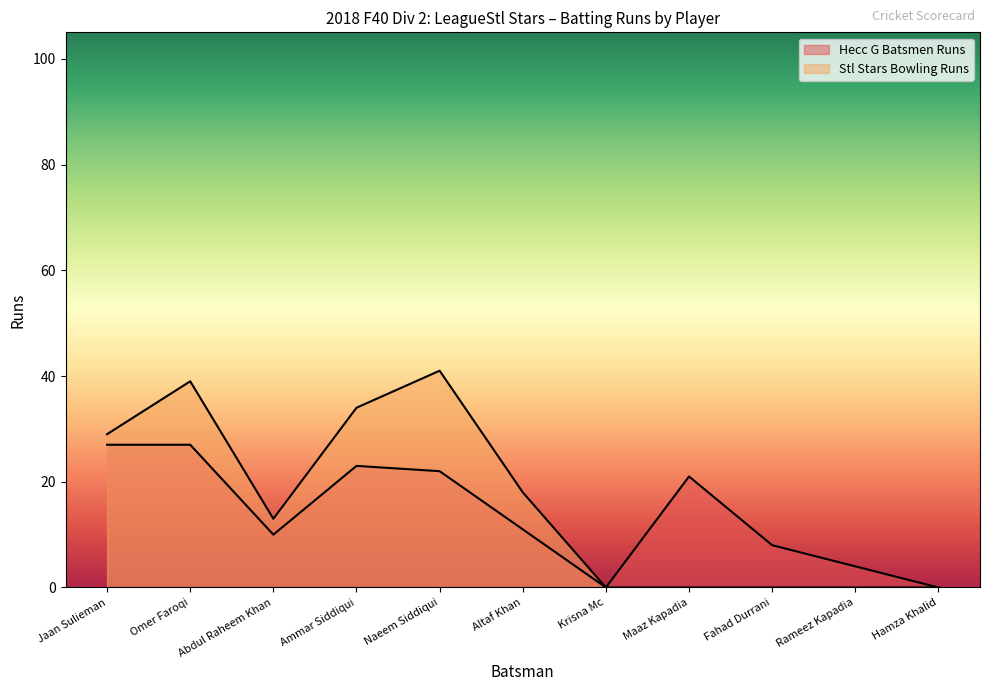

At which category does Hecc G Batsmen Runs reach its first local valley?

Abdul Raheem Khan